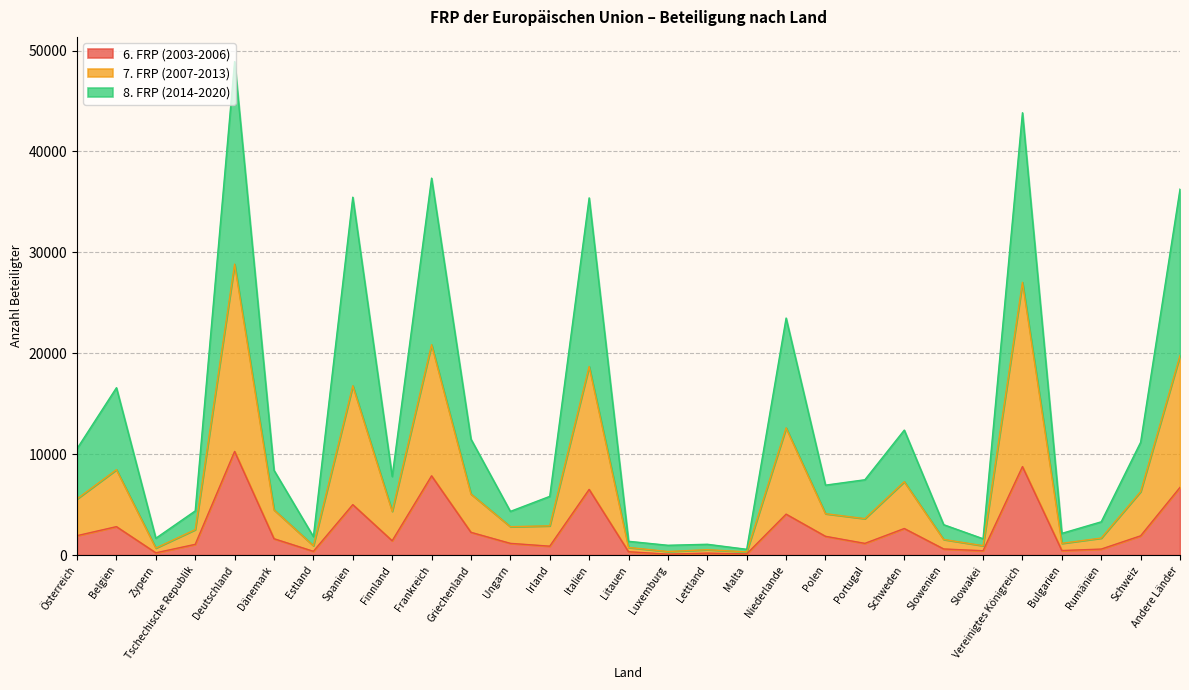

What is the value of the 7. FRP (2007-2013) point at the 12th from the left?

2822